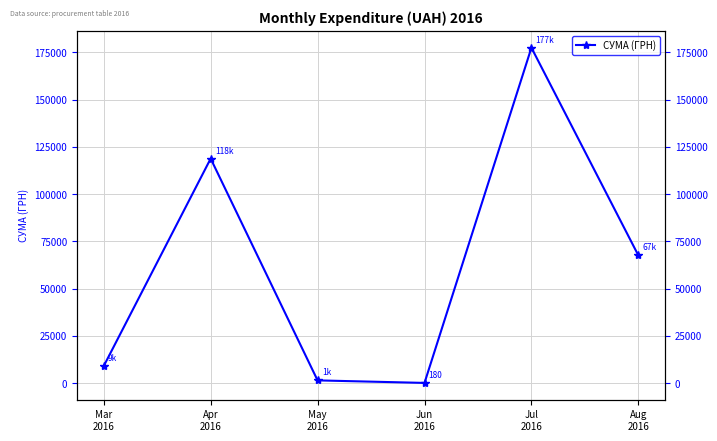

Which category has the highest value across all series?

Jul
2016